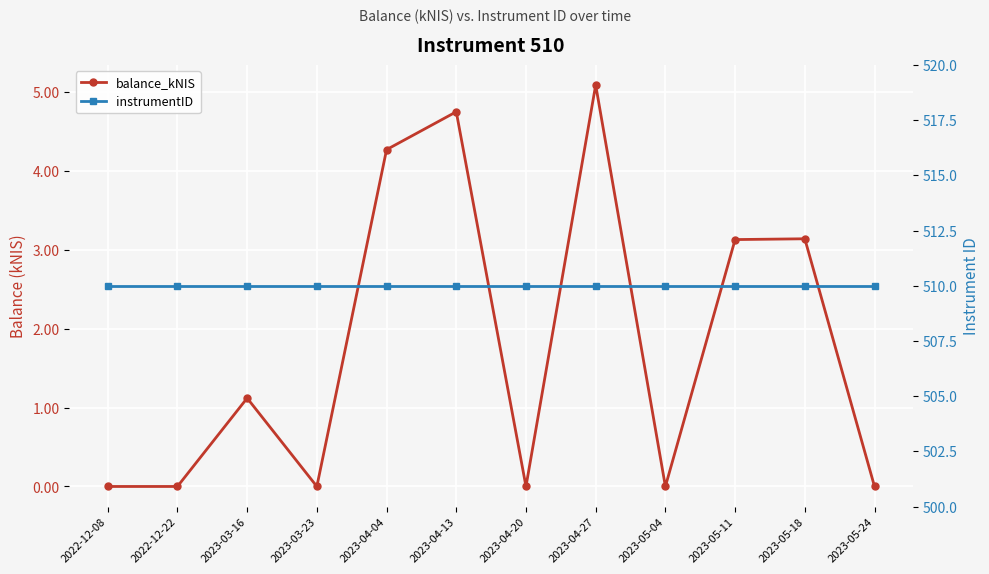

What is the approximate value of instrumentID at 2023-03-16?

510.0